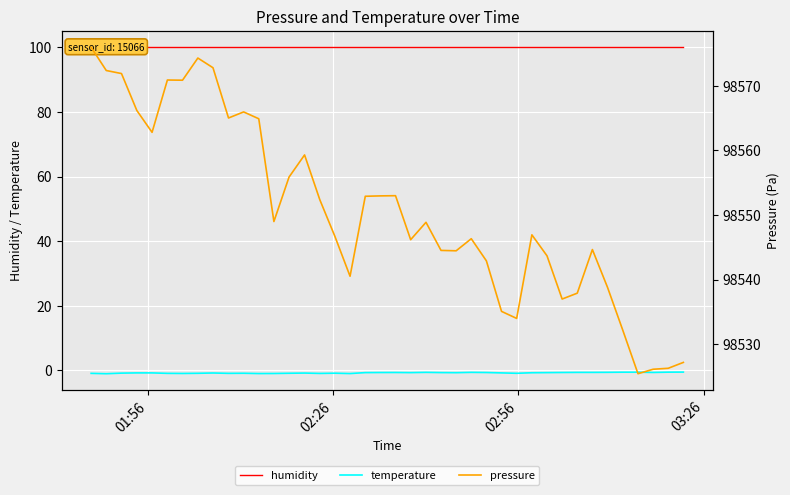

True or false: pressure and humidity intersect in this chart.

False